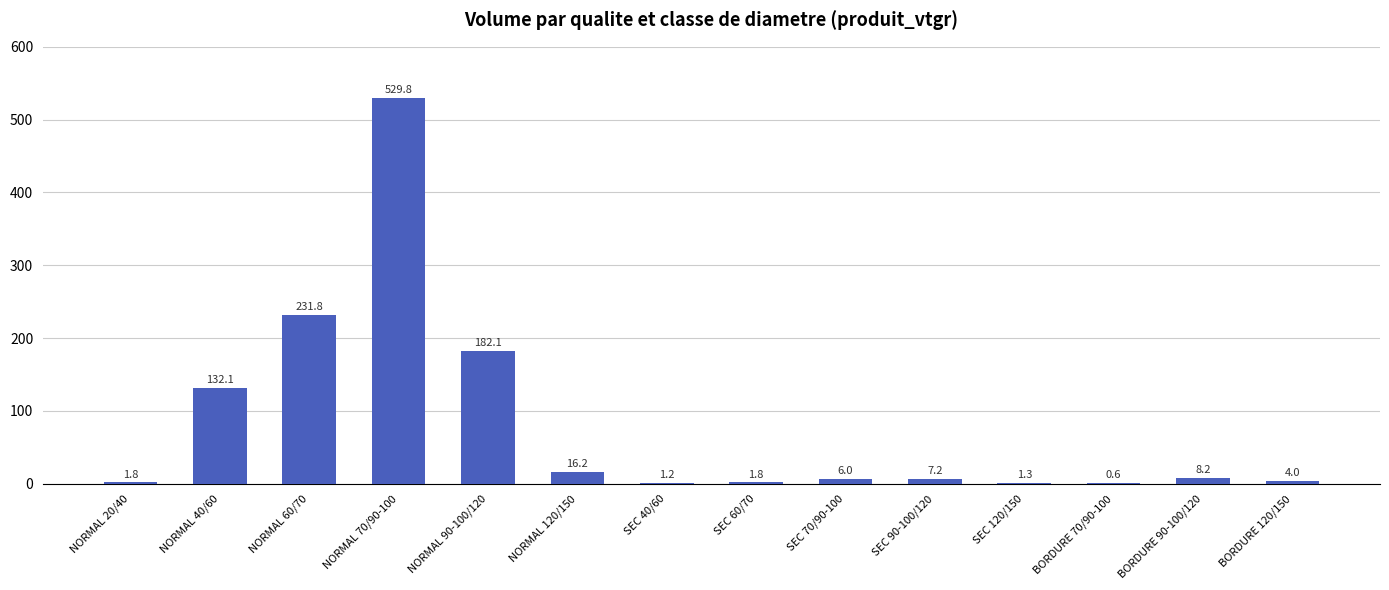

Does the chart contain stacked bars?

No